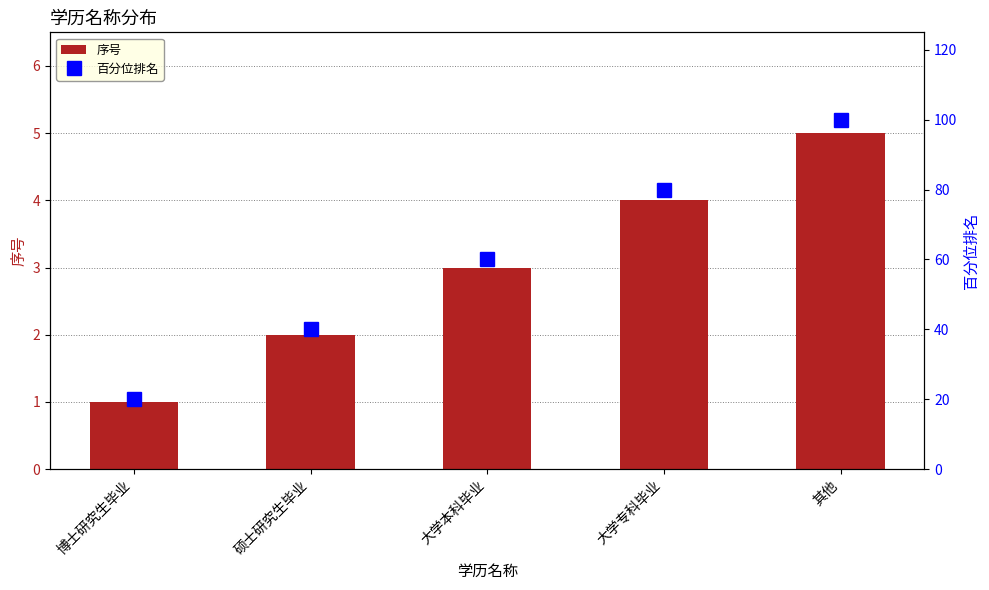

Reading left to right, extract all data points from this chart.

序号: 博士研究生毕业=1	硕士研究生毕业=2	大学本科毕业=3	大学专科毕业=4	其他=5
百分位排名: 博士研究生毕业=20	硕士研究生毕业=40	大学本科毕业=60	大学专科毕业=80	其他=100